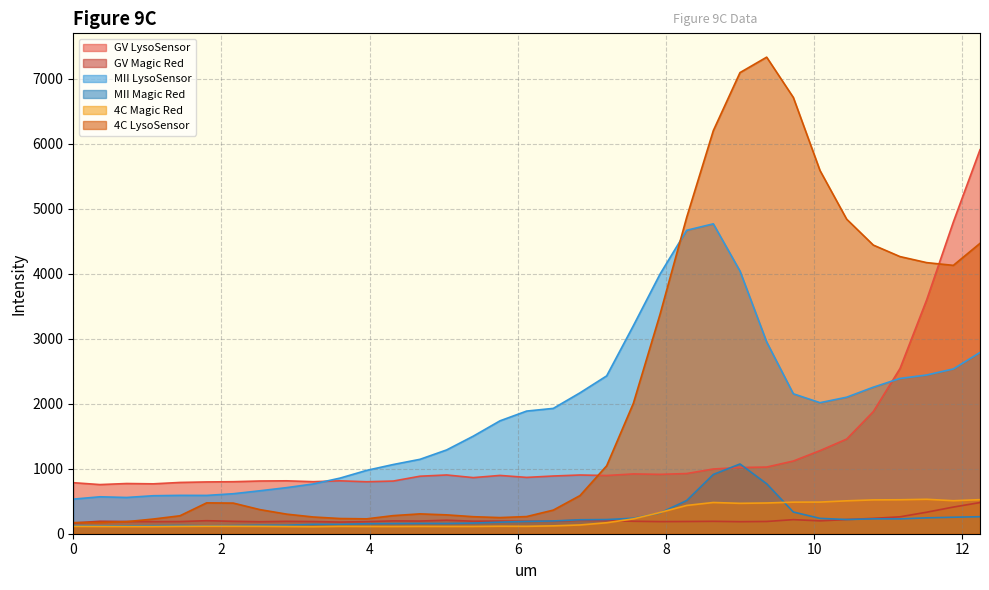

Which series has the largest range (max minus min)?

4C LysoSensor